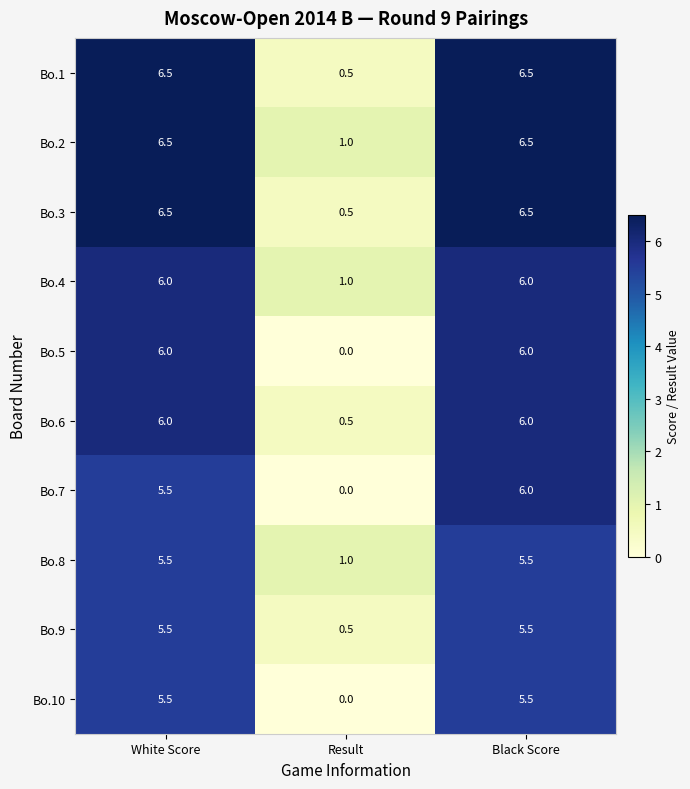

Which series has the largest total across all categories?

Bo.2